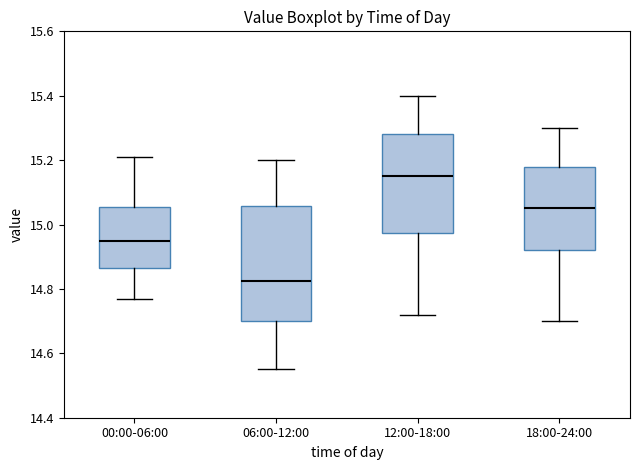

Which box has the highest median line?

12:00-18:00